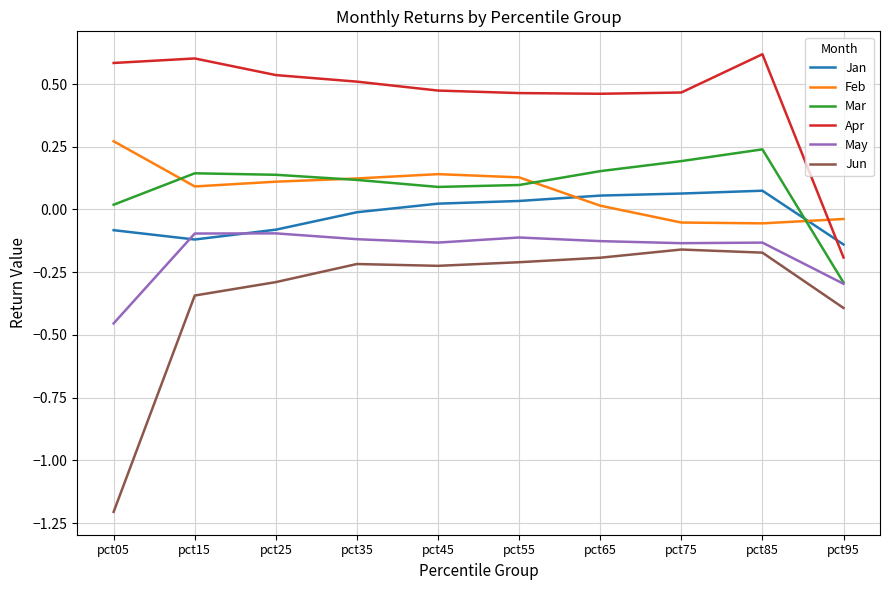

Which series ends up on top after the final intersection of Apr and Feb?

Feb